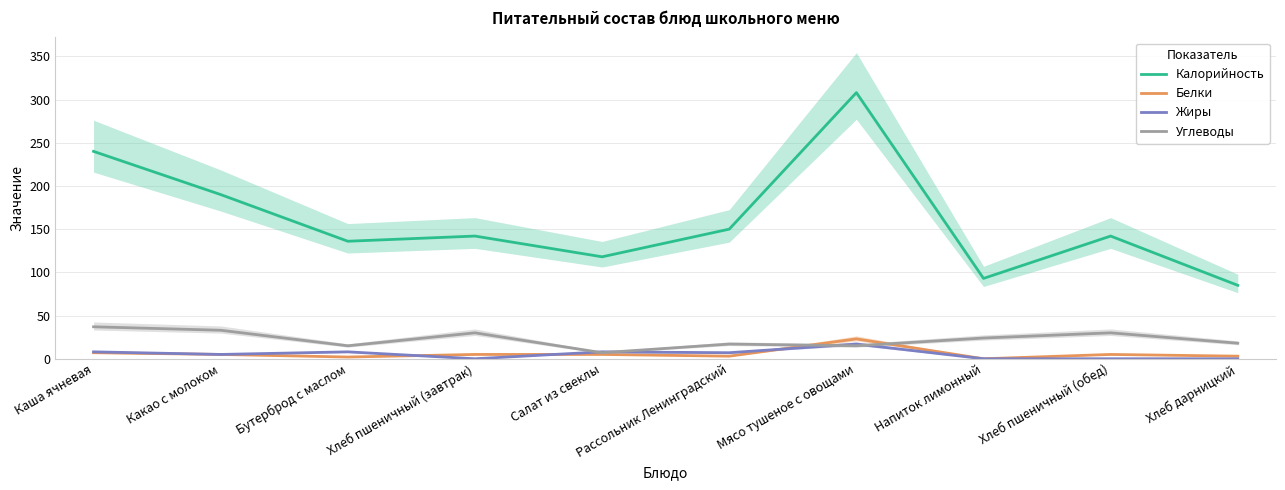

What is the label of the 7th point from the left?

Мясо тушеное с овощами